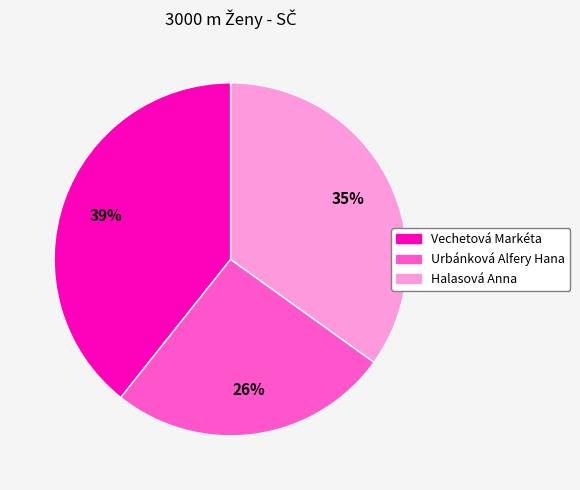

To the nearest percent, what is the combined percentage of Vechetová Markéta and Halasová Anna?

74%